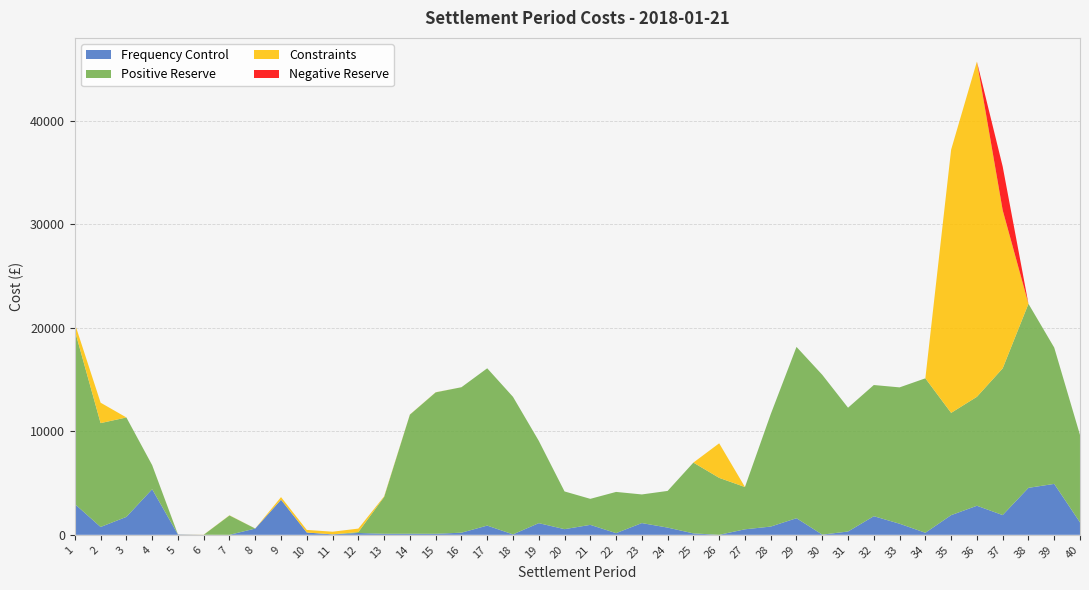

Reading right to left, list all the values displayed in this chart.

Frequency Control: 1197.5	4918.0	4536.4	1906.8	2805.8	1899.1	197.7	1071.0	1798.3	319.3	17.6	1604.3	795.2	532.4	0.0	137.5	697.2	1134.0	161.4	961.2	546.5	1125.8	41.2	890.7	205.7	99.6	105.0	101.0	176.7	43.6	220.7	3390.1	605.4	0.0	4.6	35.2	4401.6	1731.8	756.8	2970.4
Positive Reserve: 8445.1	13161.8	17774.9	14168.5	10522.8	9877.4	14915.0	13168.3	12667.9	11956.7	15436.4	16543.5	10853.6	4083.9	5499.4	6838.1	3542.0	2764.9	3981.5	2512.8	3642.4	7955.3	13283.7	15191.3	14047.5	13657.9	11500.4	3552.3	88.3	0.0	0.0	0.0	0.0	1869.6	0.0	0.0	2328.4	9601.2	10030.6	16752.0
Constraints: 0.0	0.0	0.0	15278.6	32376.5	25421.1	0.0	0.0	0.0	0.0	0.0	0.0	0.0	0.0	3337.2	0.0	0.0	0.0	0.0	0.0	0.0	0.0	0.0	0.0	0.0	11.1	11.9	59.1	335.5	256.2	251.9	251.9	7.3	18.1	11.1	9.4	0.0	0.0	1972.2	681.3
Negative Reserve: 0.0	1.4	0.0	4218.0	0.0	0.0	0.0	0.0	0.0	0.0	0.0	0.0	0.0	0.0	0.0	0.0	0.0	0.0	0.0	0.0	0.0	0.0	0.0	0.0	0.0	0.0	0.0	0.0	0.0	0.0	0.0	0.0	0.0	0.0	0.0	0.0	0.0	0.0	0.0	0.0